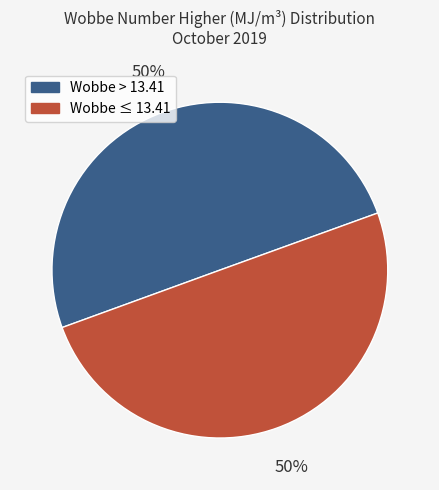

To the nearest percent, what is the average slice percentage?

50%